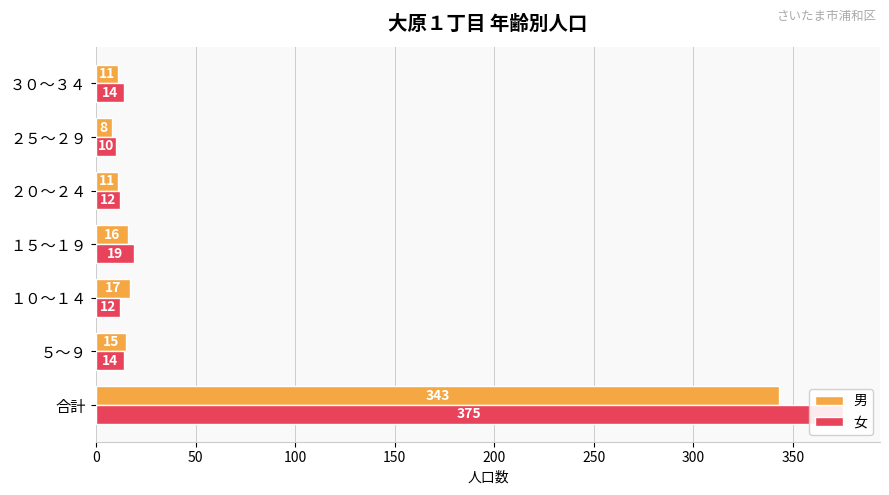

Reading right to left, extract all data points from this chart.

男: 11	8	11	16	17	15	343
女: 14	10	12	19	12	14	375